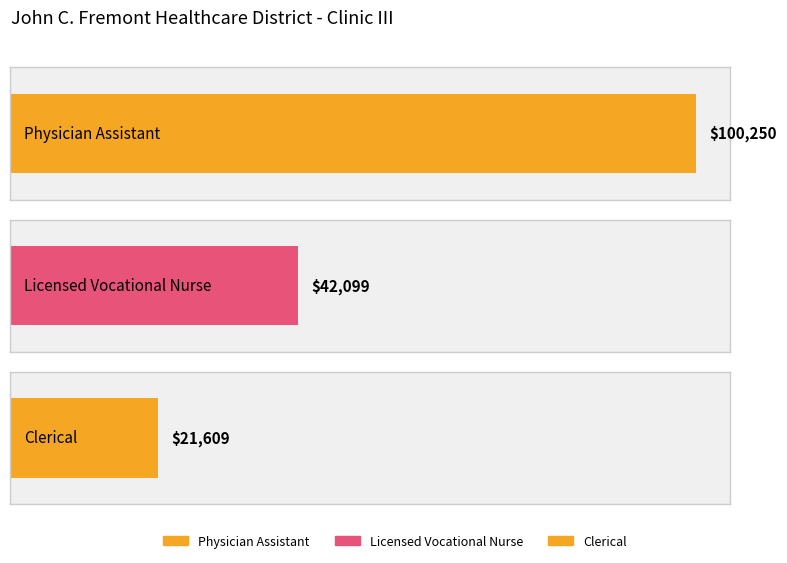

Reading right to left, what are all the values shown in this chart?

Clerical=21609	Licensed Vocational Nurse=42099	Physician Assistant=100250